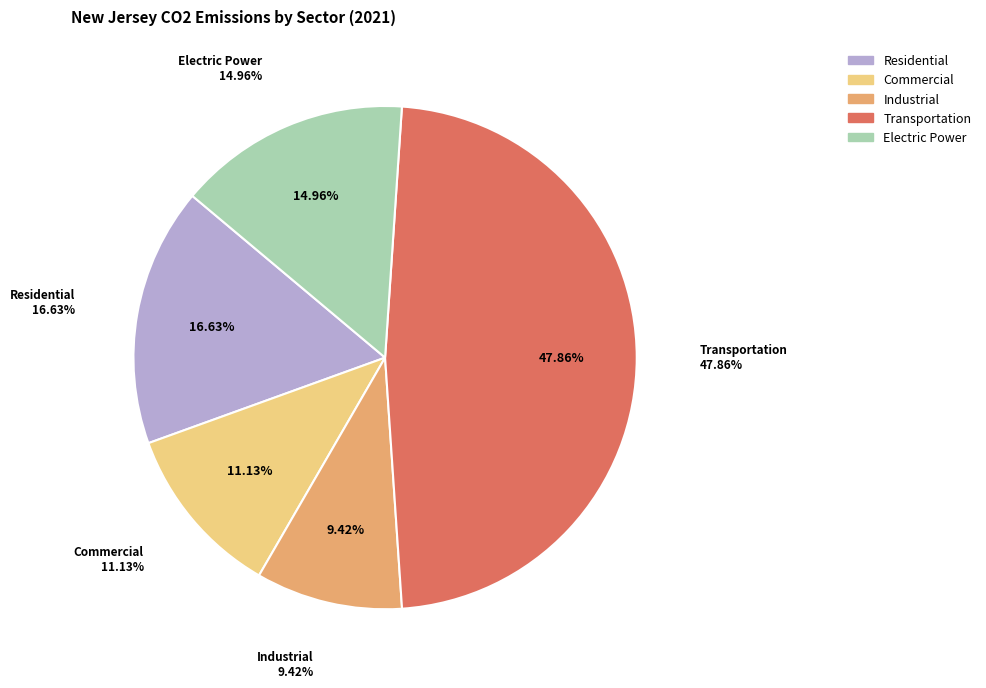

Rank the categories by value from lowest to highest.

Industrial, Commercial, Electric Power, Residential, Transportation